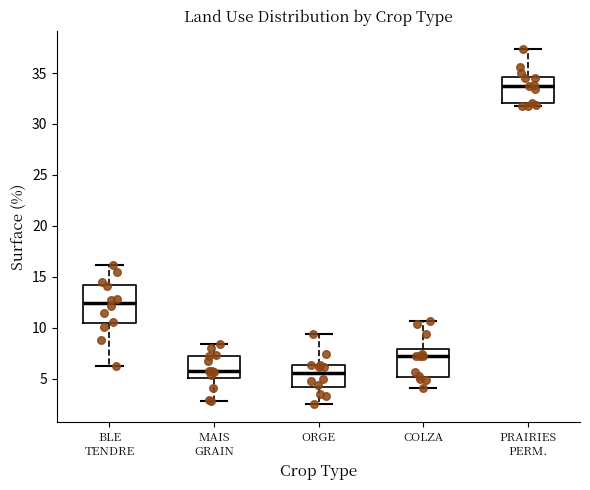

Reading left to right, transcribe this box plot: for each box, give where its median line is, the range the box spans, and where its two whiskers end, as read against the y-axis. The values are not printed on the chart, so give them approximately, as read against the axis.

BLE TENDRE: median 12.5, box 10.5 to 14.0, whiskers 6.5 to 16.0
MAIS GRAIN: median 6.0, box 5.0 to 7.0, whiskers 3.0 to 8.5
ORGE: median 5.5, box 4.0 to 6.5, whiskers 2.5 to 9.5
COLZA: median 7.0, box 5.0 to 8.0, whiskers 4.0 to 10.5
PRAIRIES PERM.: median 34.0, box 32.0 to 34.5, whiskers 32.0 (just below the box's lower edge) to 37.5